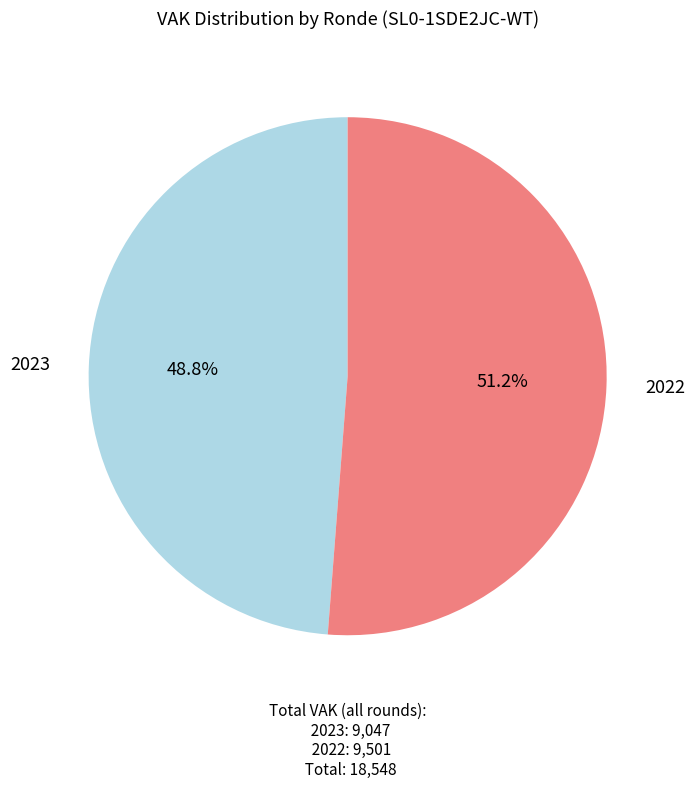

How many segments does this pie chart have?

2